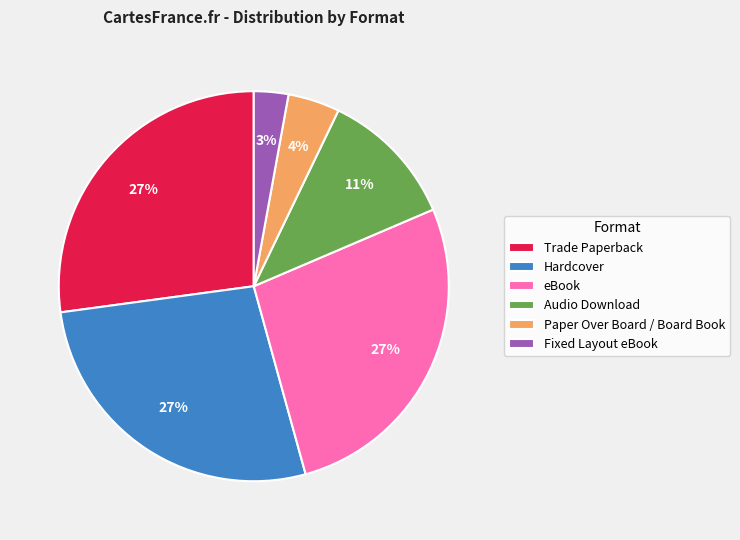

How many segments does this pie chart have?

6